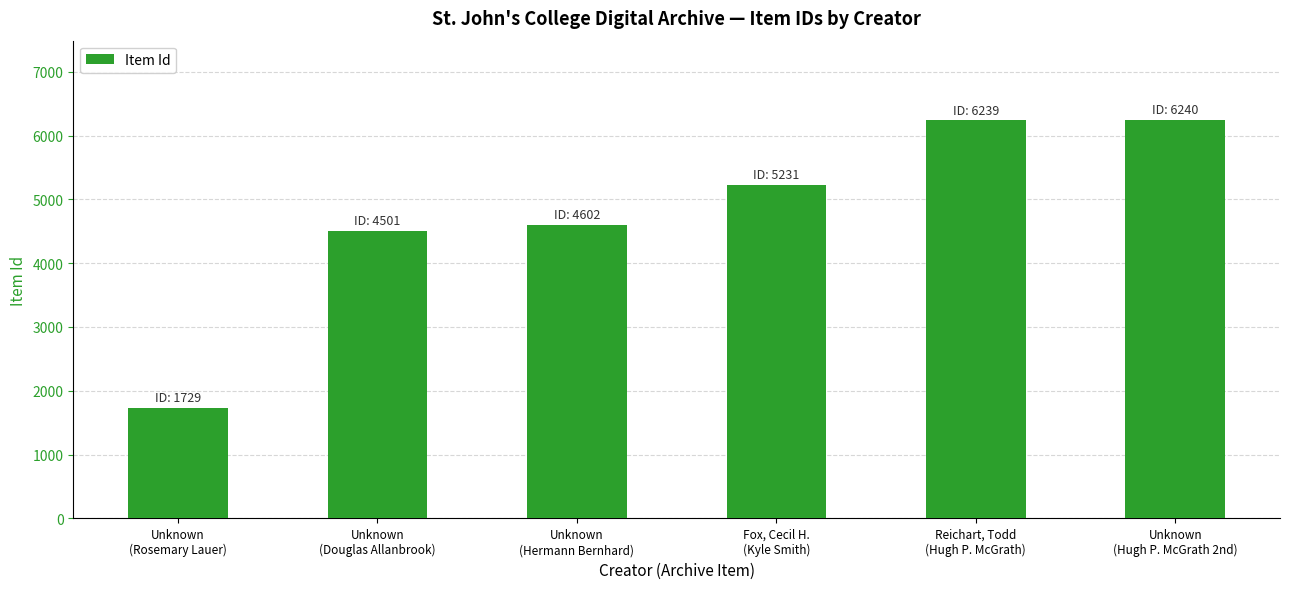

Are the bars horizontal?

No